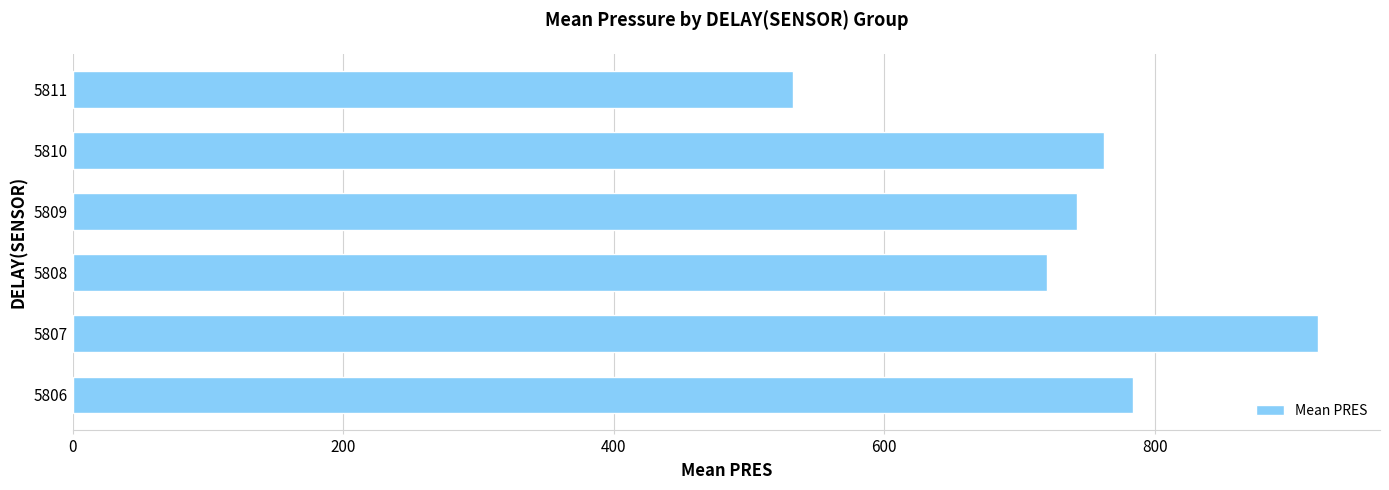

What is the sum of all values?

4461.0